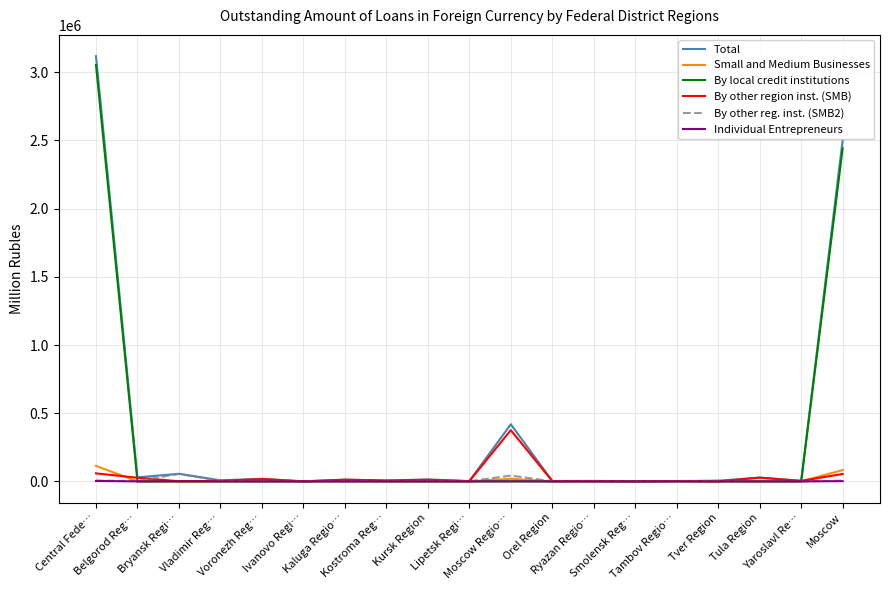

Does the chart display data point markers on the line(s)?

No